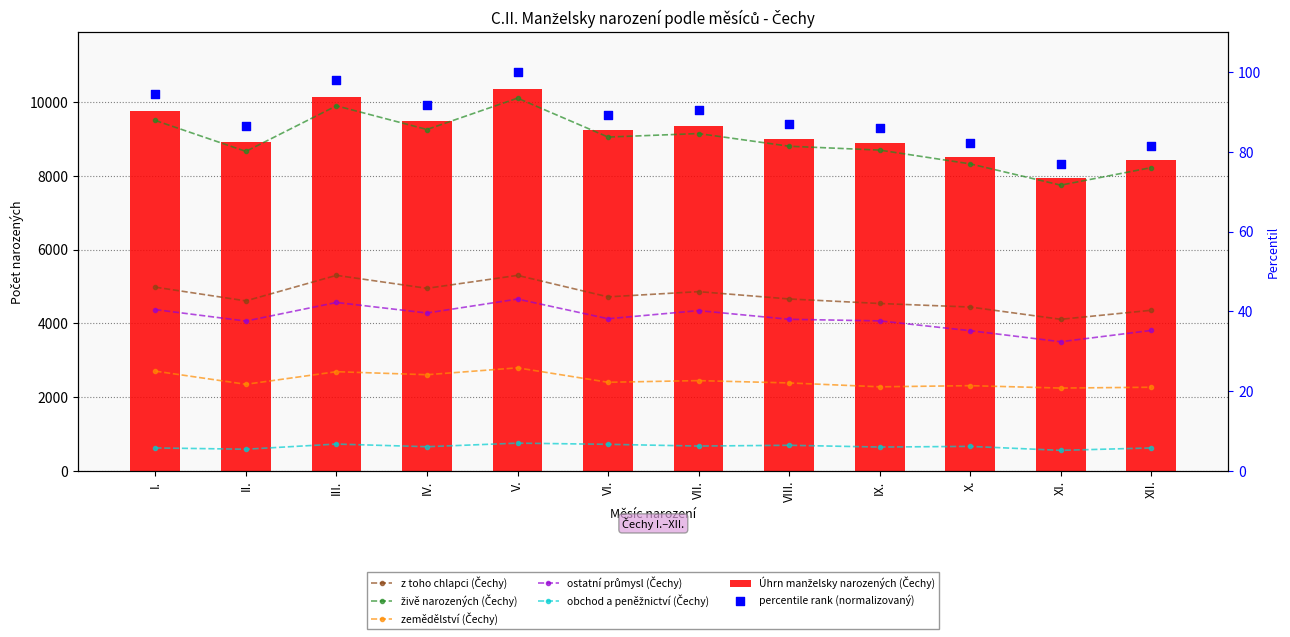

Is the value of zemědělství (Čechy) at XI. greater than the value of Úhrn manželsky narozených (Čechy) at III.?

No